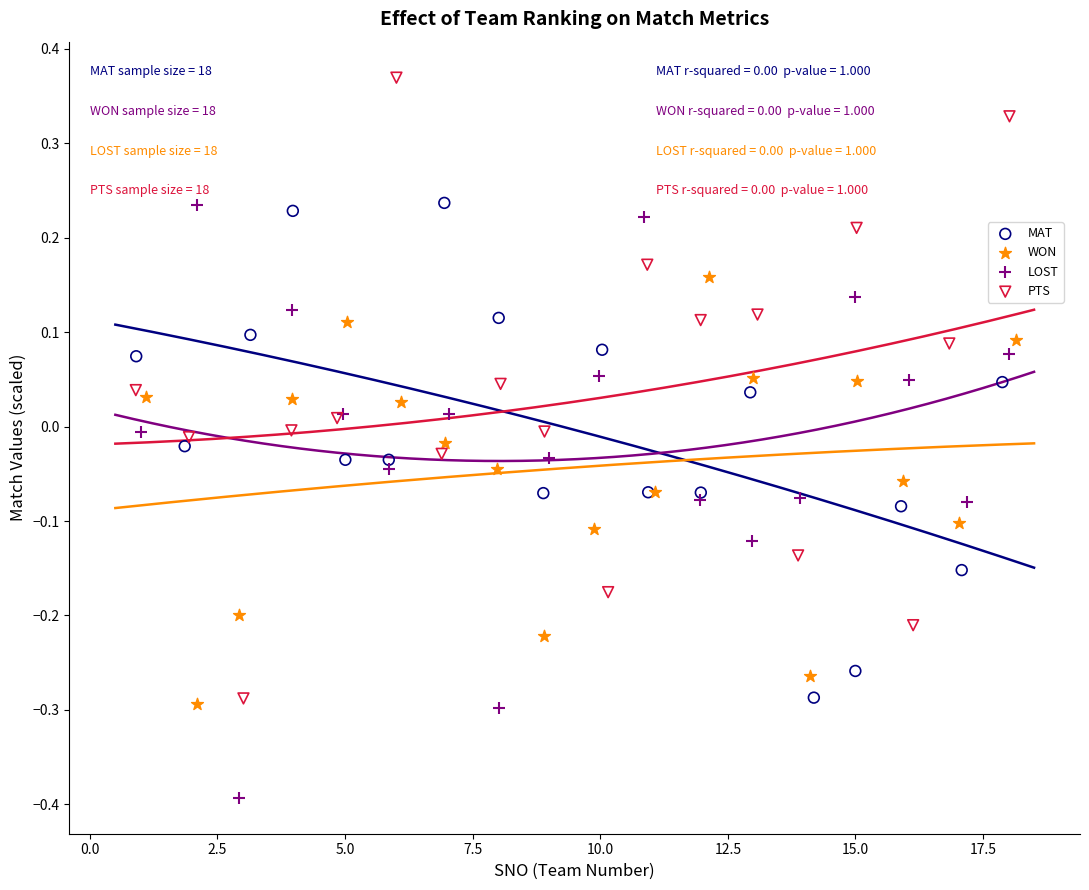

Which series reaches the maximum Y coordinate?

PTS